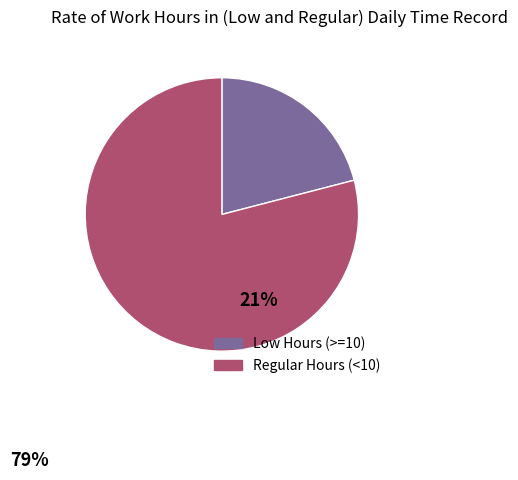

Is there any slice that represents more than half of the pie?

Yes